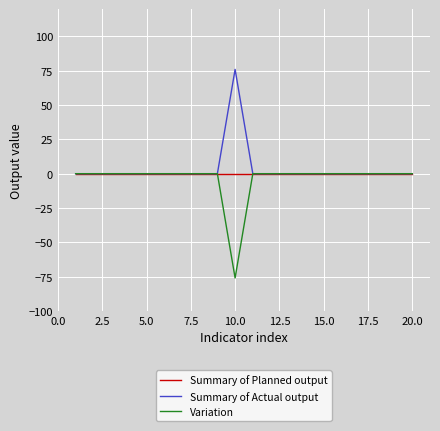

What is the minimum value shown in the chart?

-76